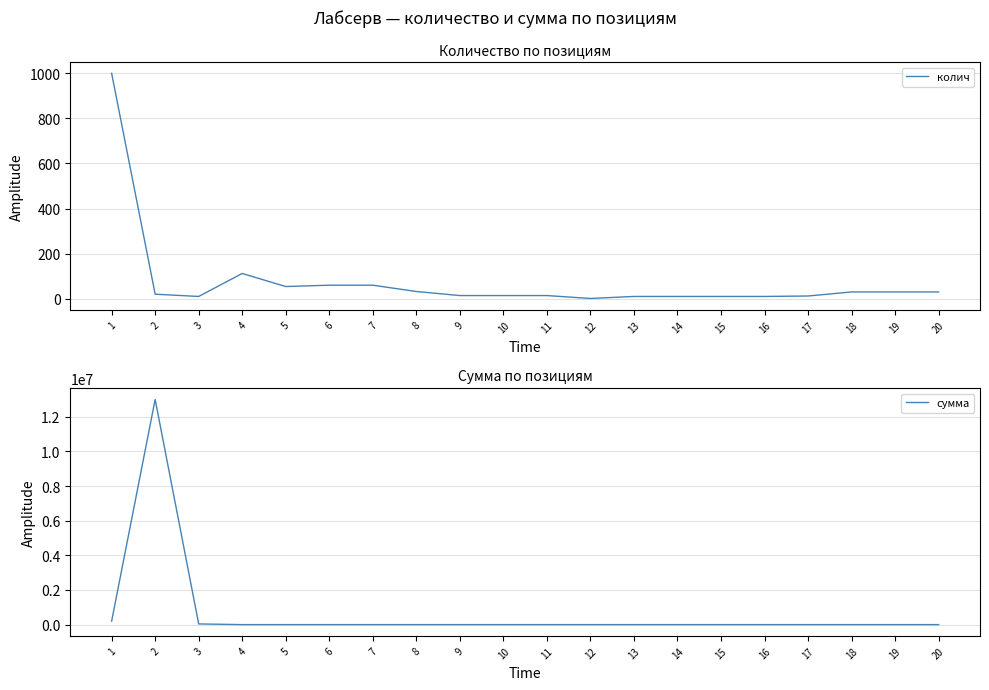

At which category does колич reach its first local valley?

3